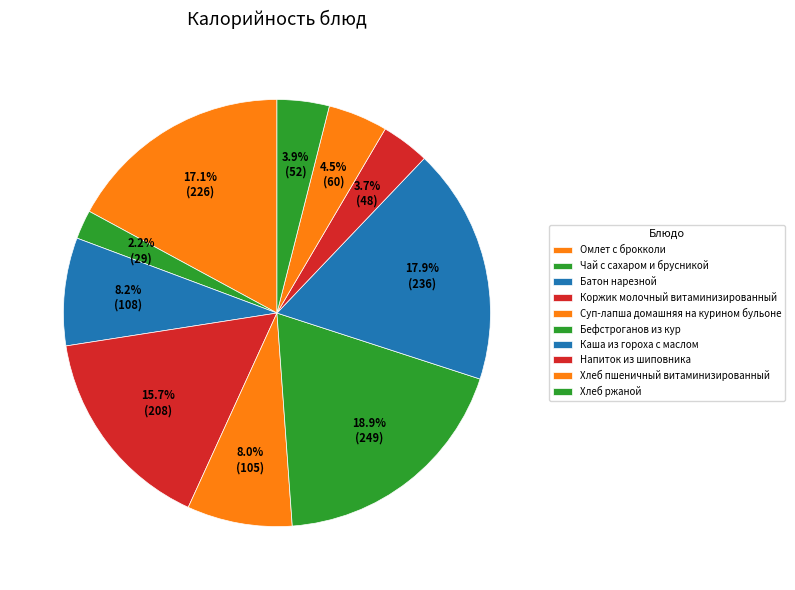

What percentage is the Хлеб ржаной slice, to the nearest percent?

4%